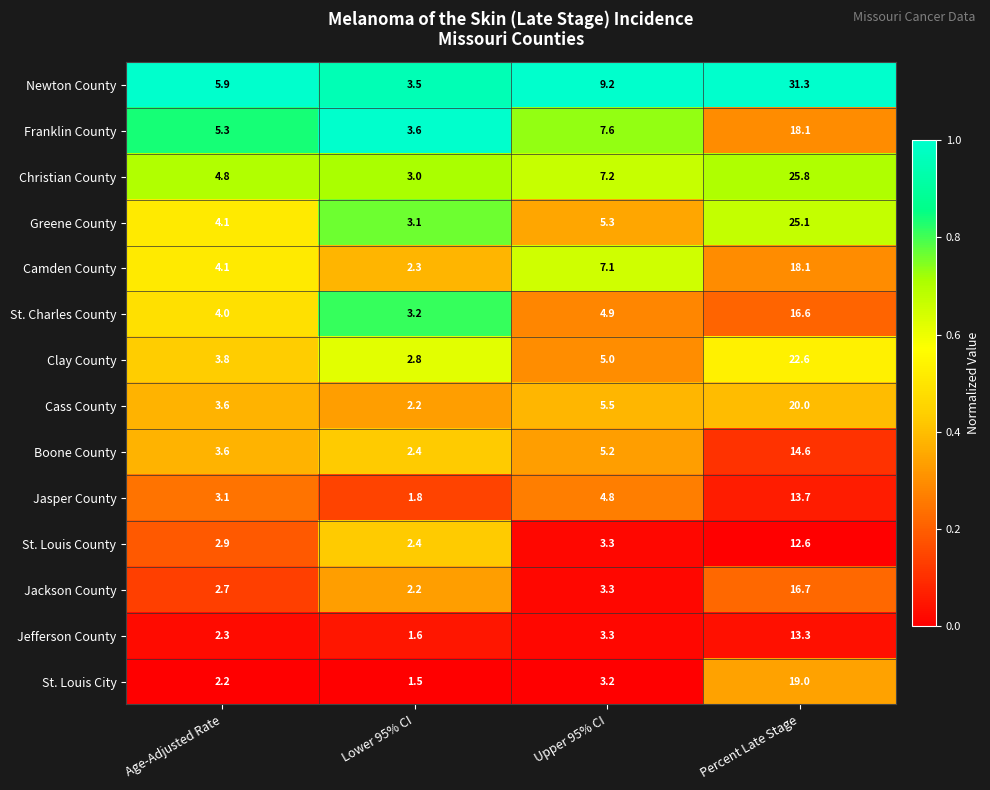

Between Age-Adjusted Rate and Lower 95% CI, which series saw the biggest shift?

Newton County